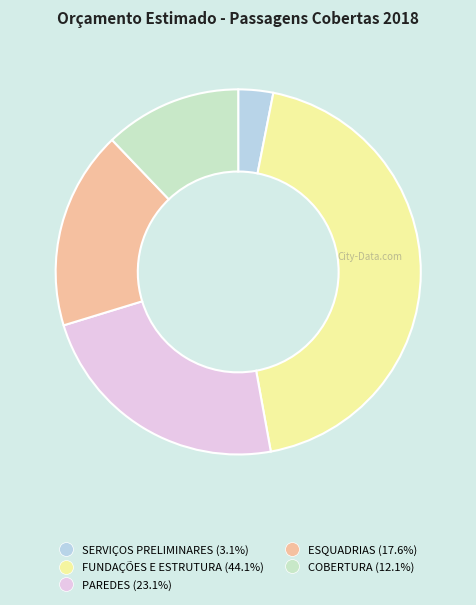

Rank the categories by value from highest to lowest.

FUNDAÇÕES E ESTRUTURA, PAREDES, ESQUADRIAS, COBERTURA, SERVIÇOS PRELIMINARES